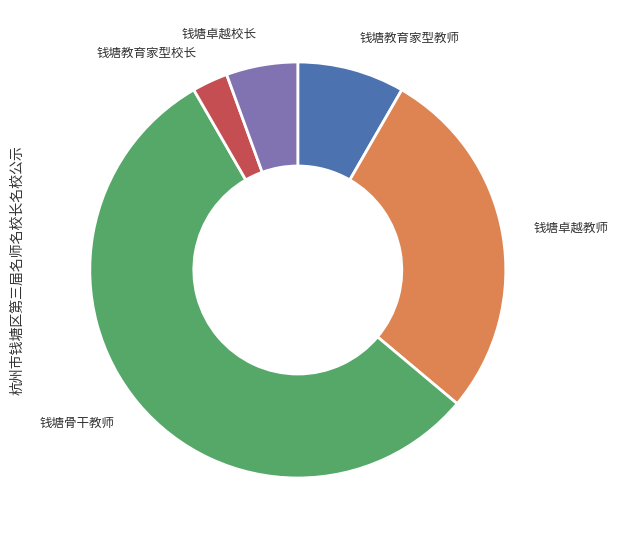

How many segments does this pie chart have?

5